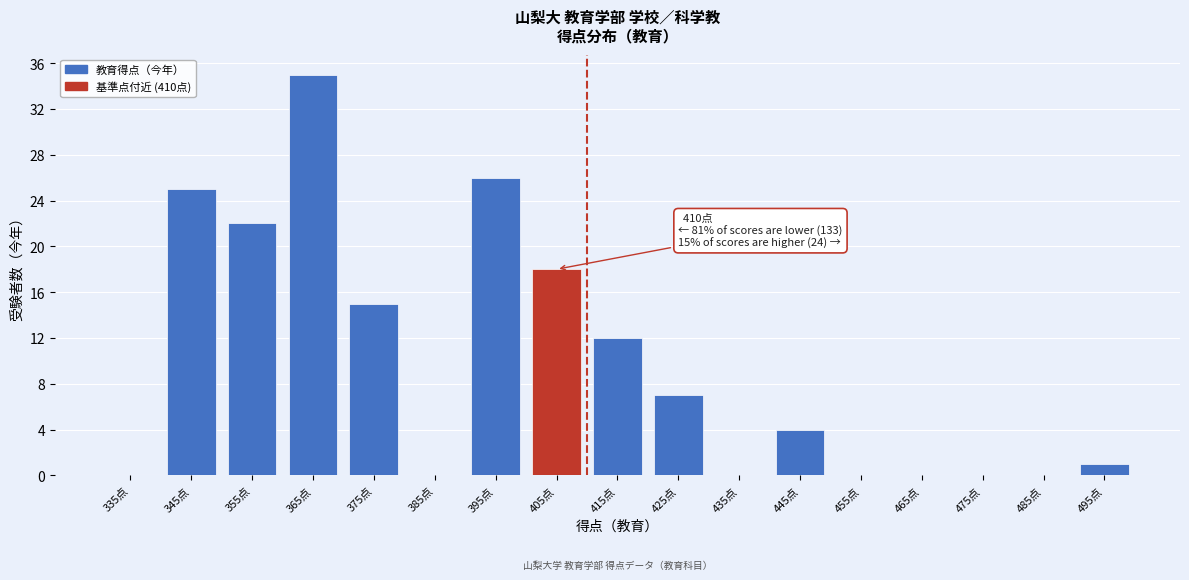

Reading right to left, extract all data points from this chart.

495点=1	485点=0	475点=0	465点=0	455点=0	445点=4	435点=0	425点=7	415点=12	405点=18	395点=26	385点=0	375点=15	365点=35	355点=22	345点=25	335点=0